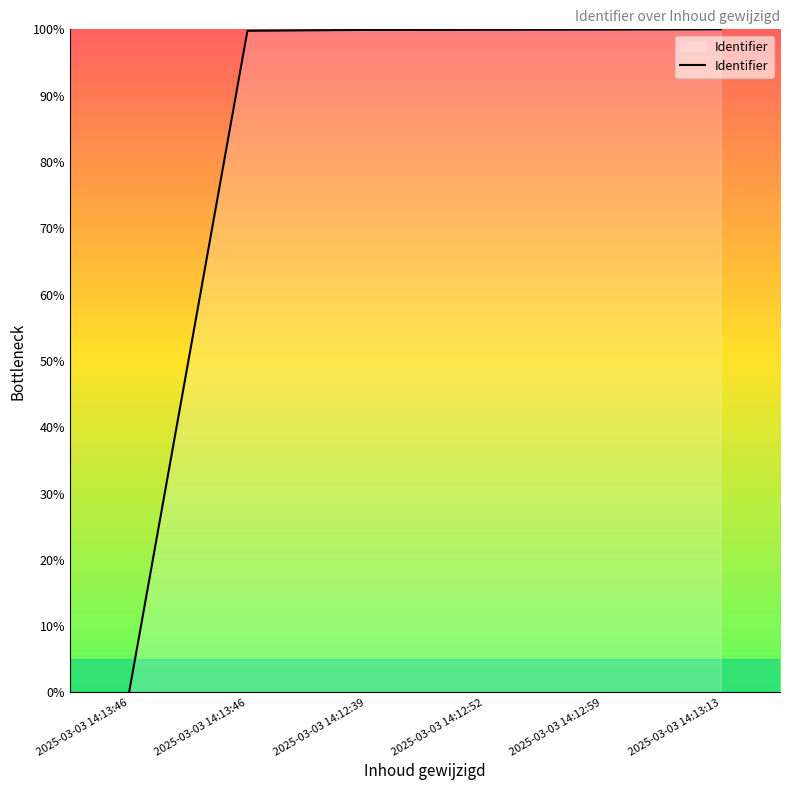

How many lines are shown in the chart?

1